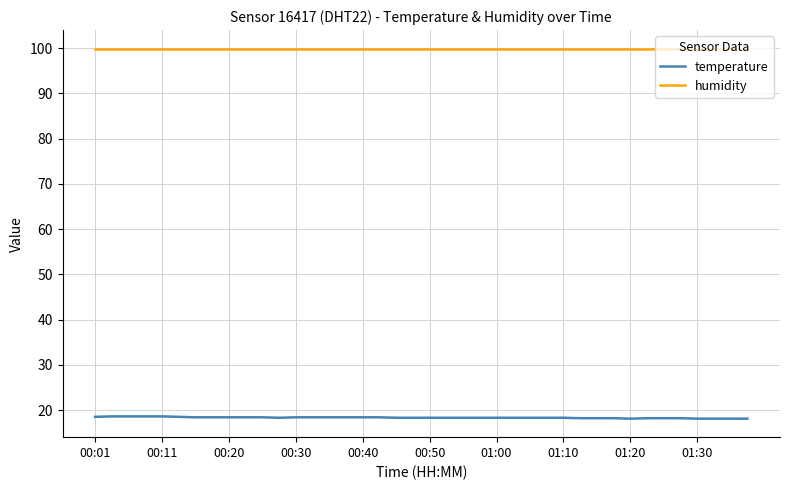

List the series in order of their peak value, highest first.

humidity, temperature